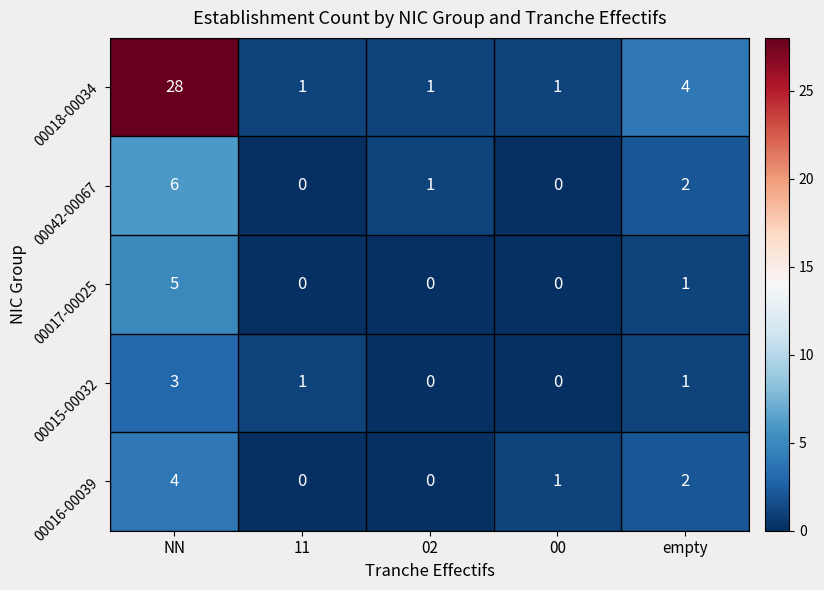

How many 00016-00039 values are between 0 and 2?

4